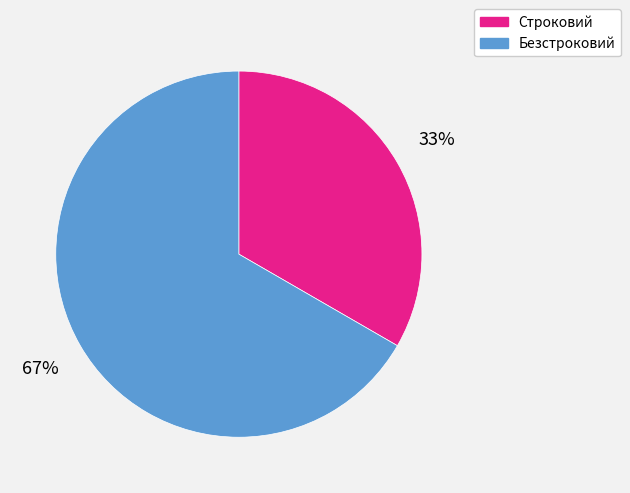

Is Безстроковий the majority of the pie?

Yes